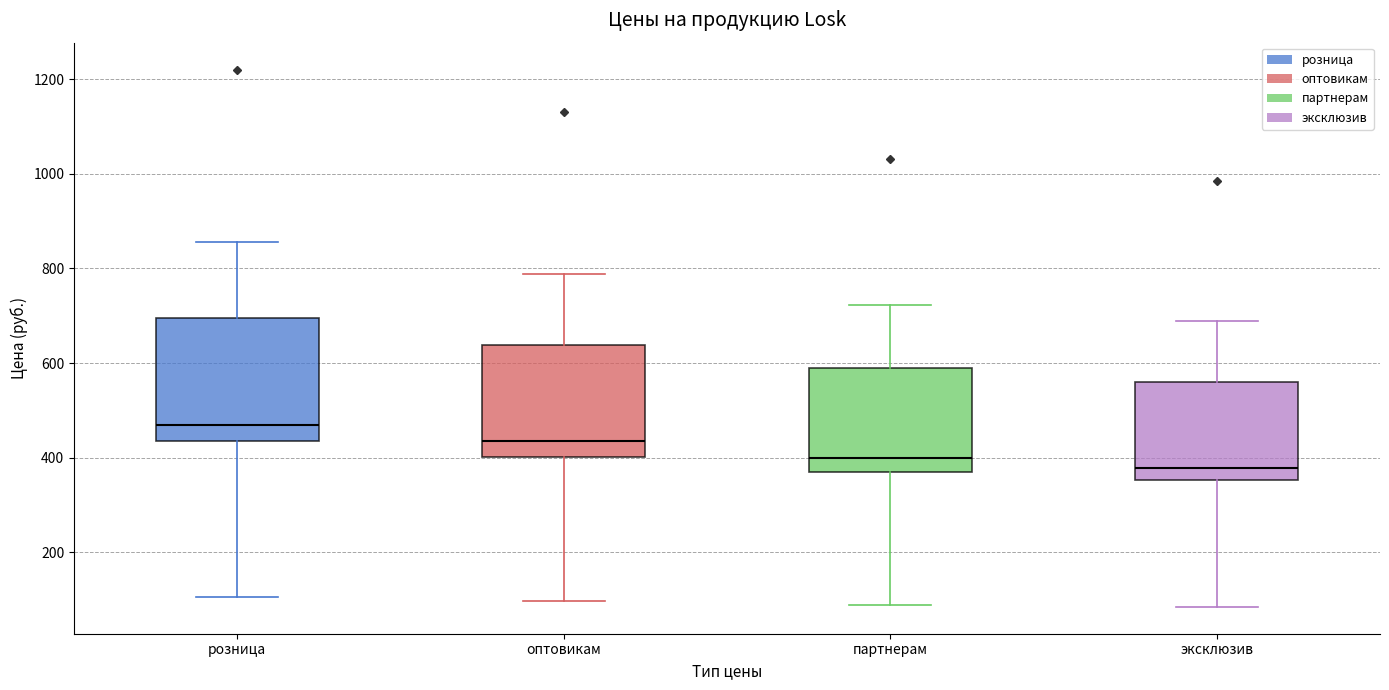

Which box has the highest median line?

розница